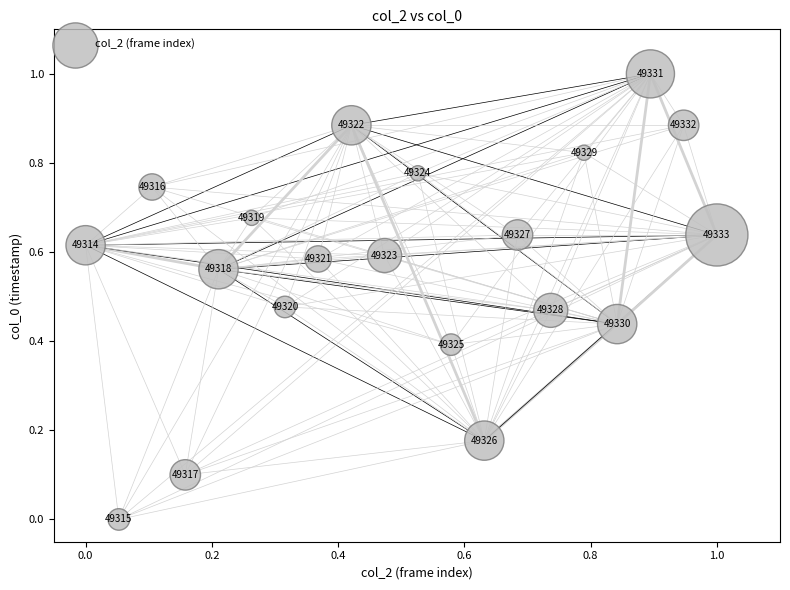

What is the range of X values (max minus min)?

1.0